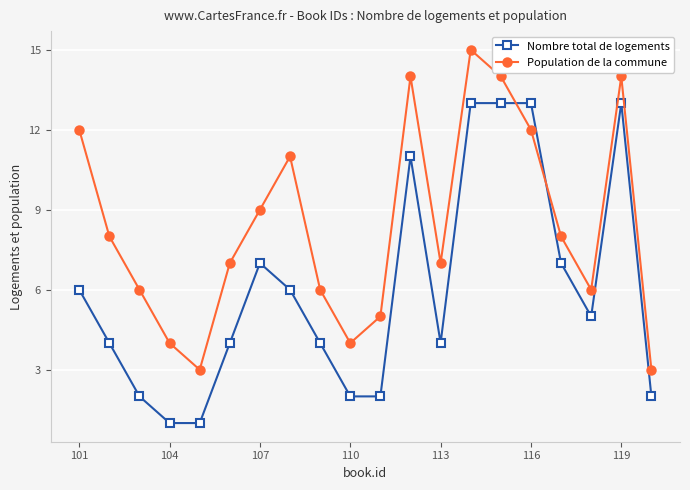

List the series in order of their peak value, highest first.

Population de la commune, Nombre total de logements